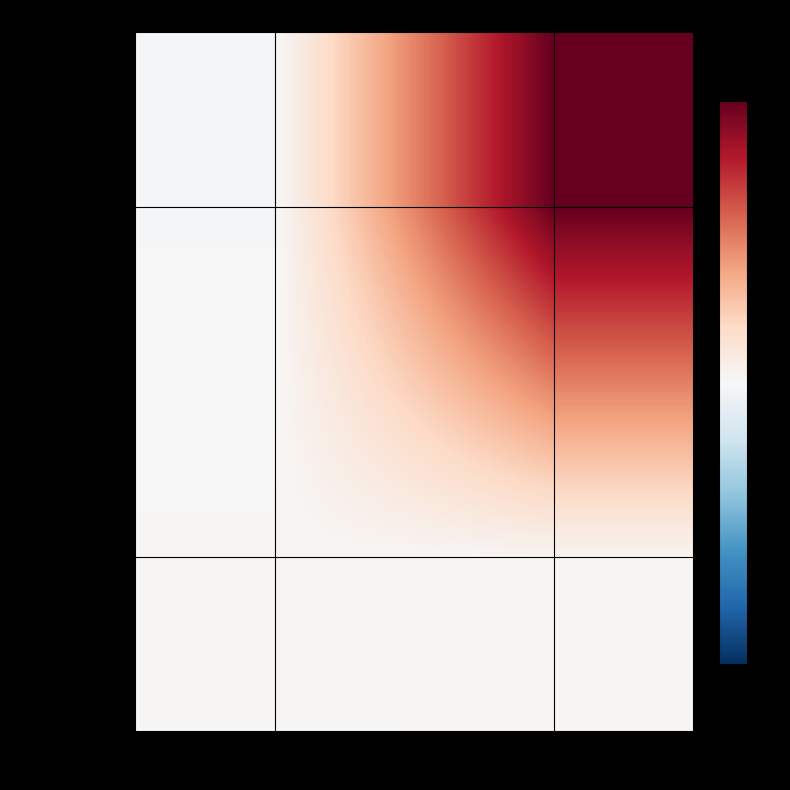

Which label corresponds to the largest value in the chart?

io_index